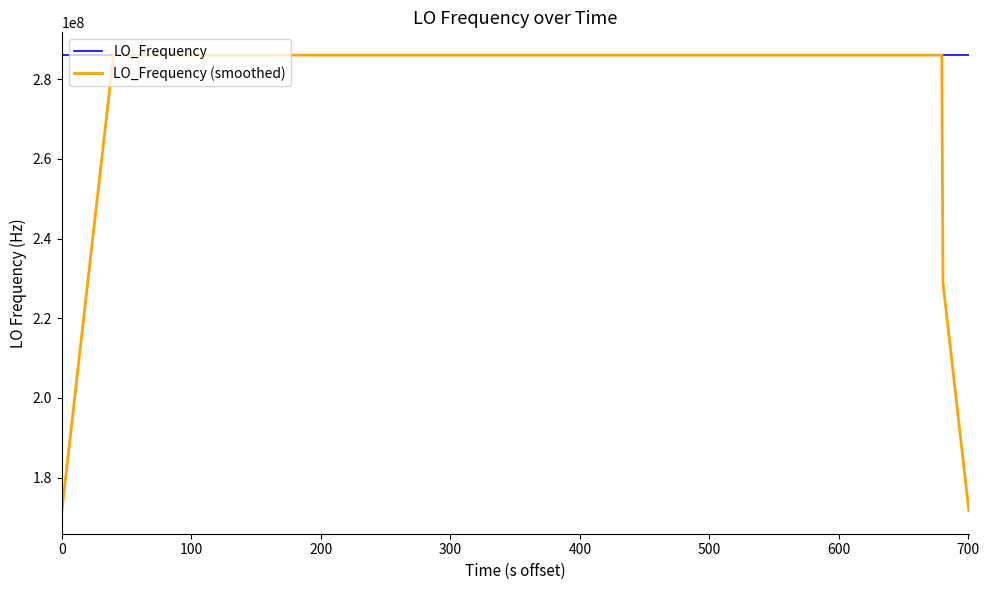

What are all the series names shown in the legend?

LO_Frequency, LO_Frequency (smoothed)